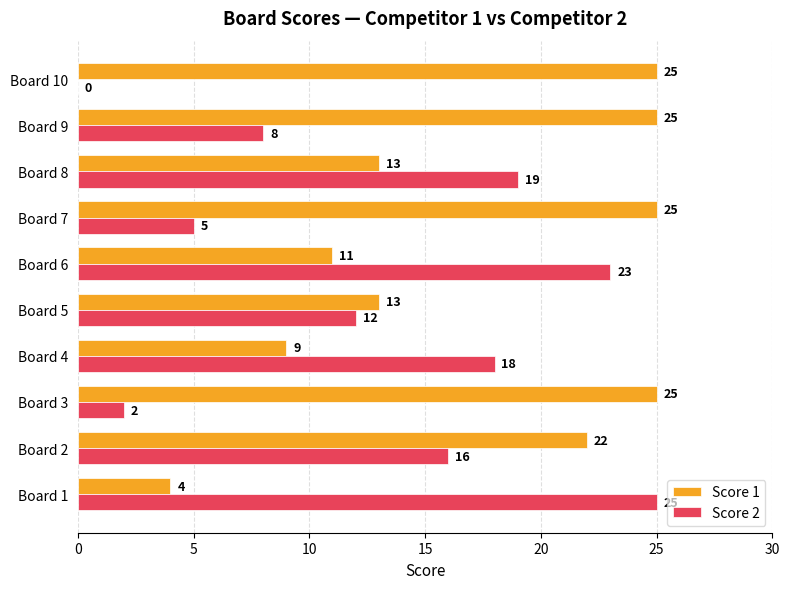

At which label is Score 2 closest to 12?

Board 5